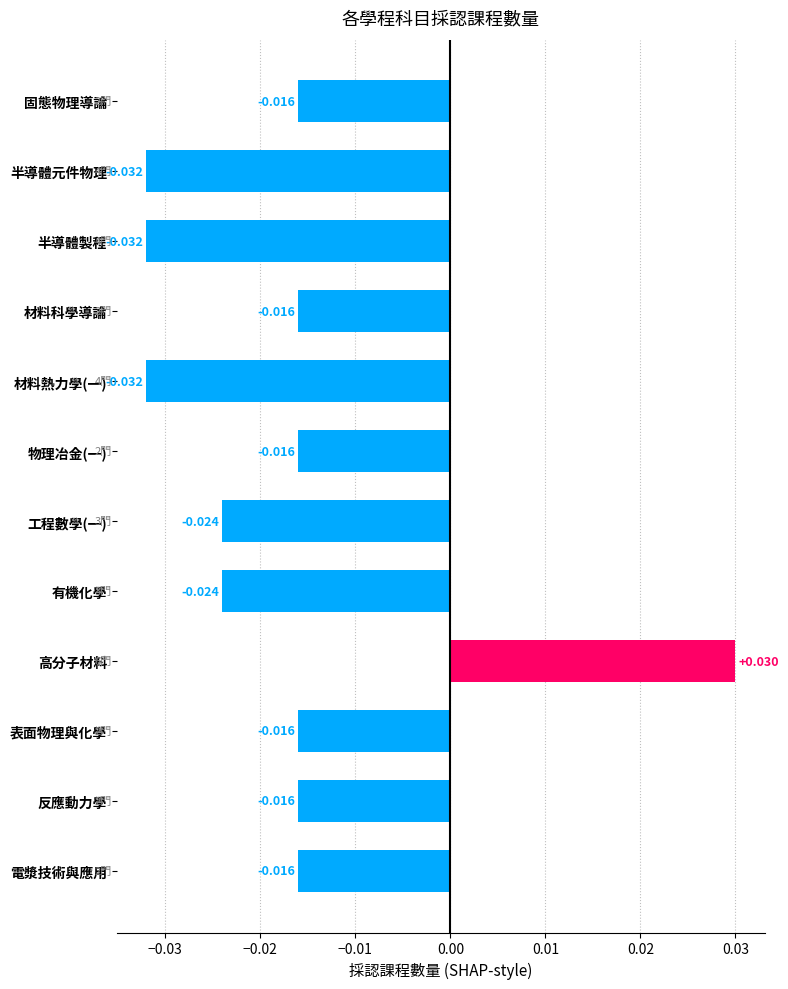

What is the difference between the maximum and minimum values?

0.1